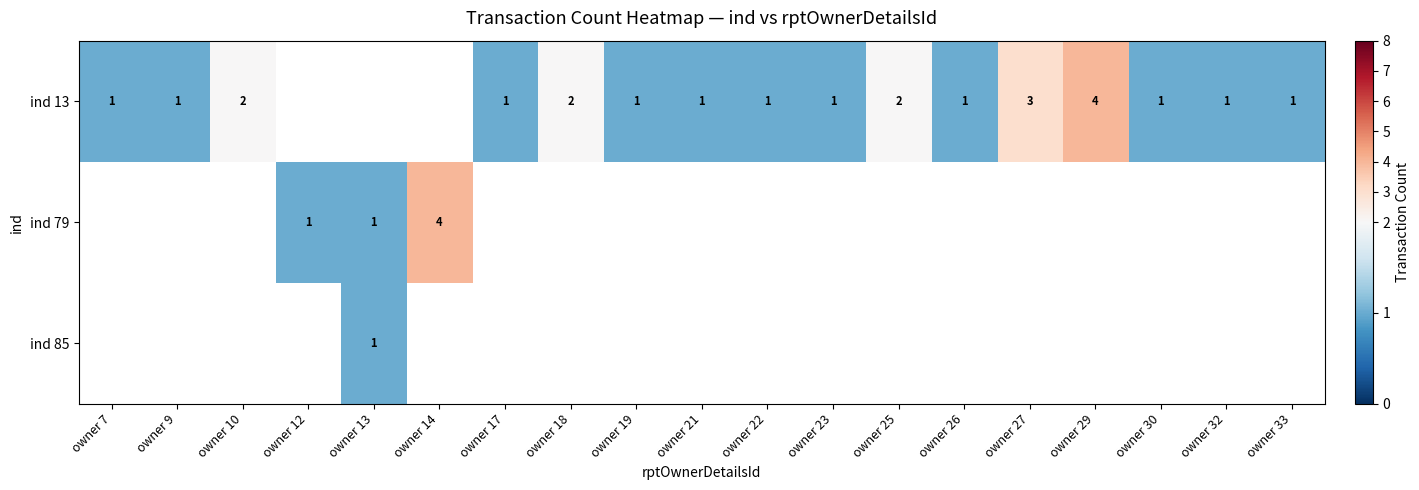

Is it true that ind 13 equals 1 at owner 27?

False